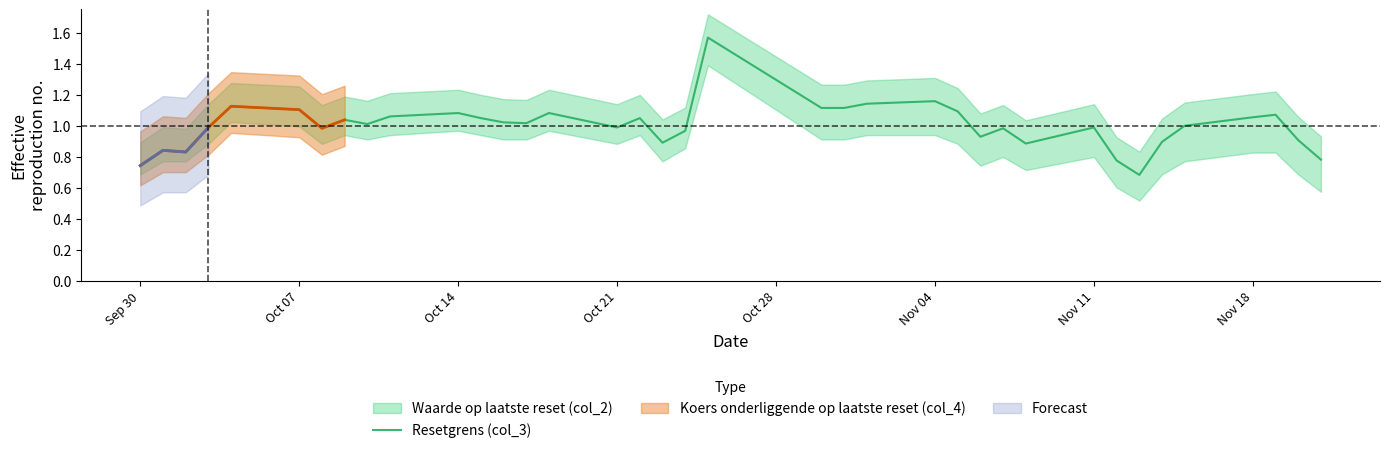

Does the chart have visible grid lines?

No